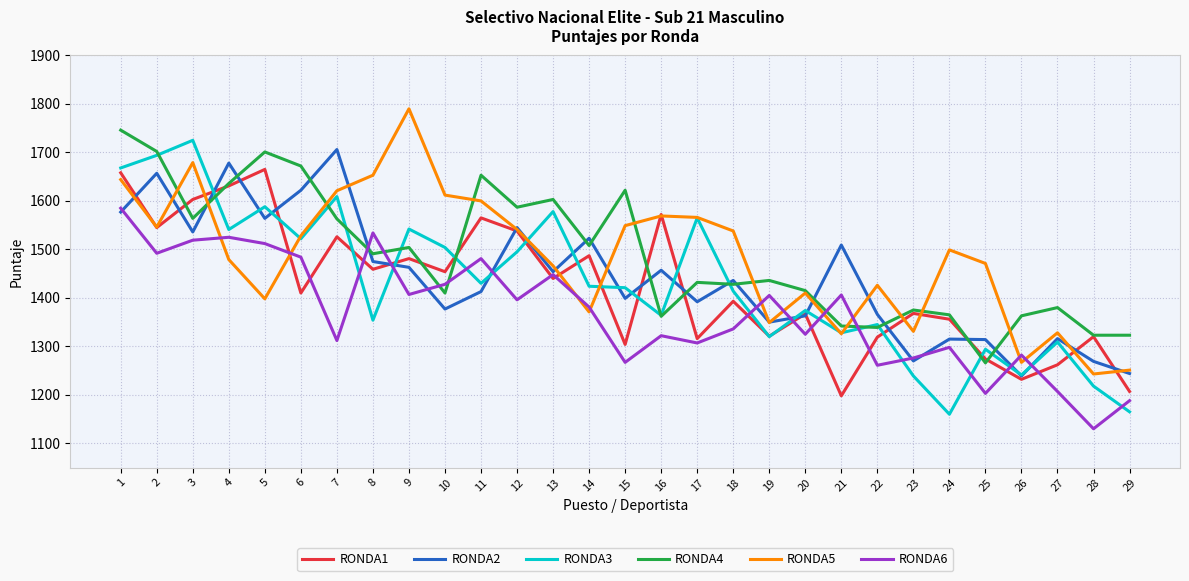

True or false: RONDA2 and RONDA4 cross at least once.

True